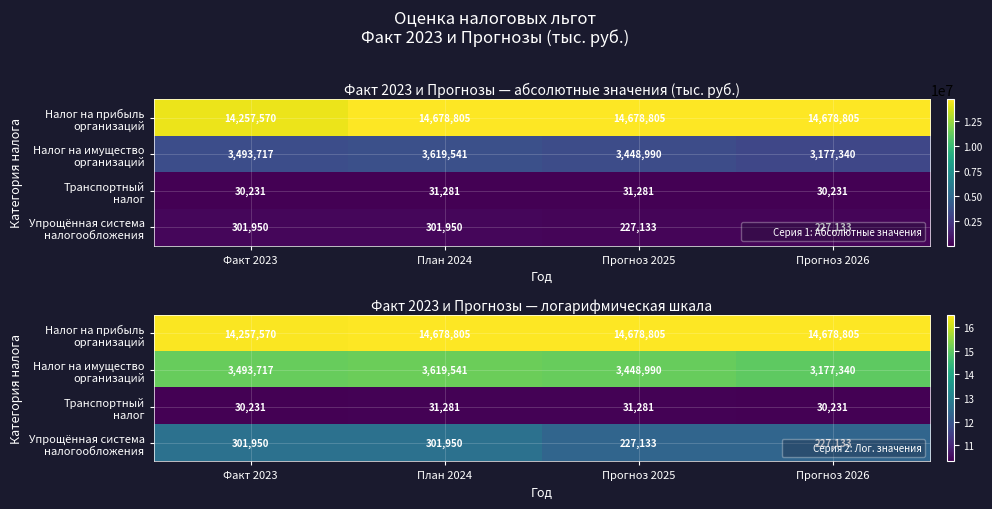

The Транспортный налог series shows 13.7 at Прогноз 2025. True or false?

False